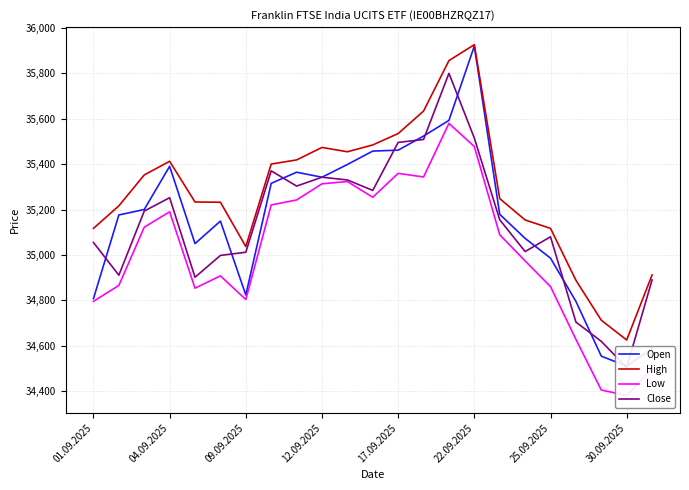

What is the lowest value of the High series?

34626